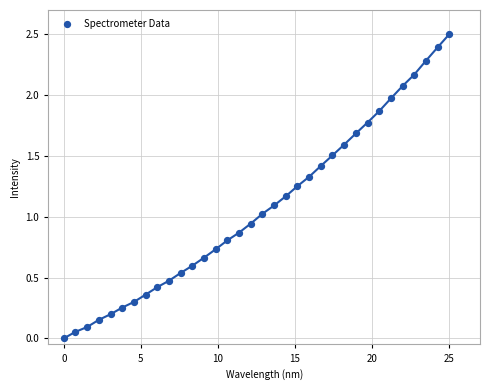

What is the range of Y values (max minus min)?

2.5